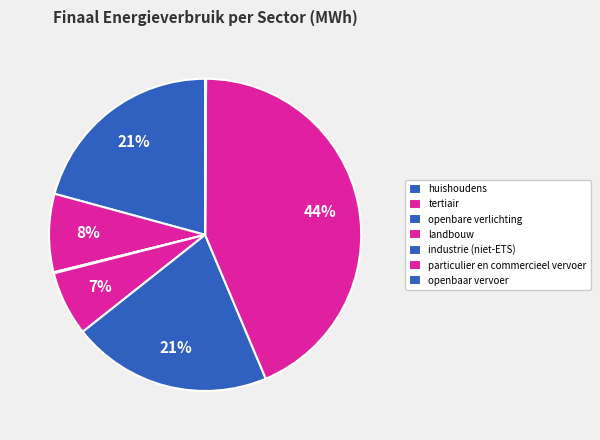

To the nearest percent, what is the average slice percentage?

14%